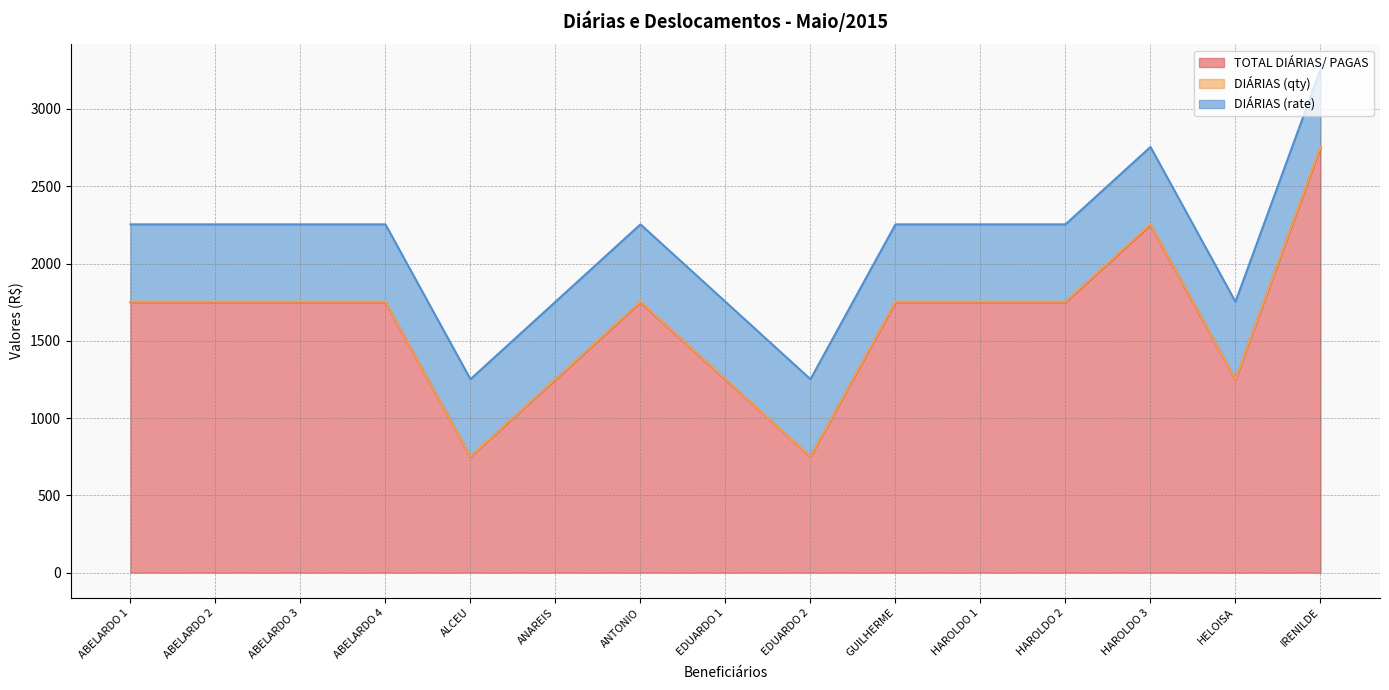

Which category has the highest value in the TOTAL DIÁRIAS/ PAGAS series?

IRENILDE